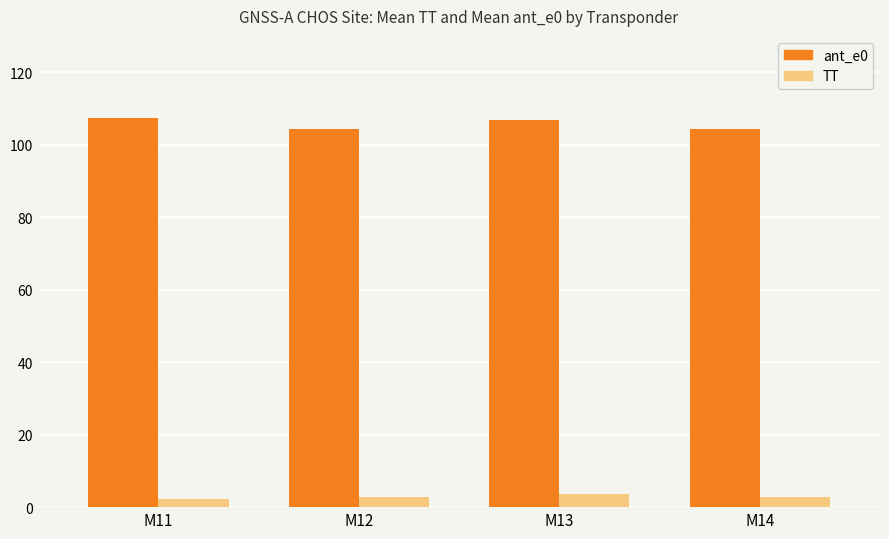

What is the greatest value displayed?

107.3